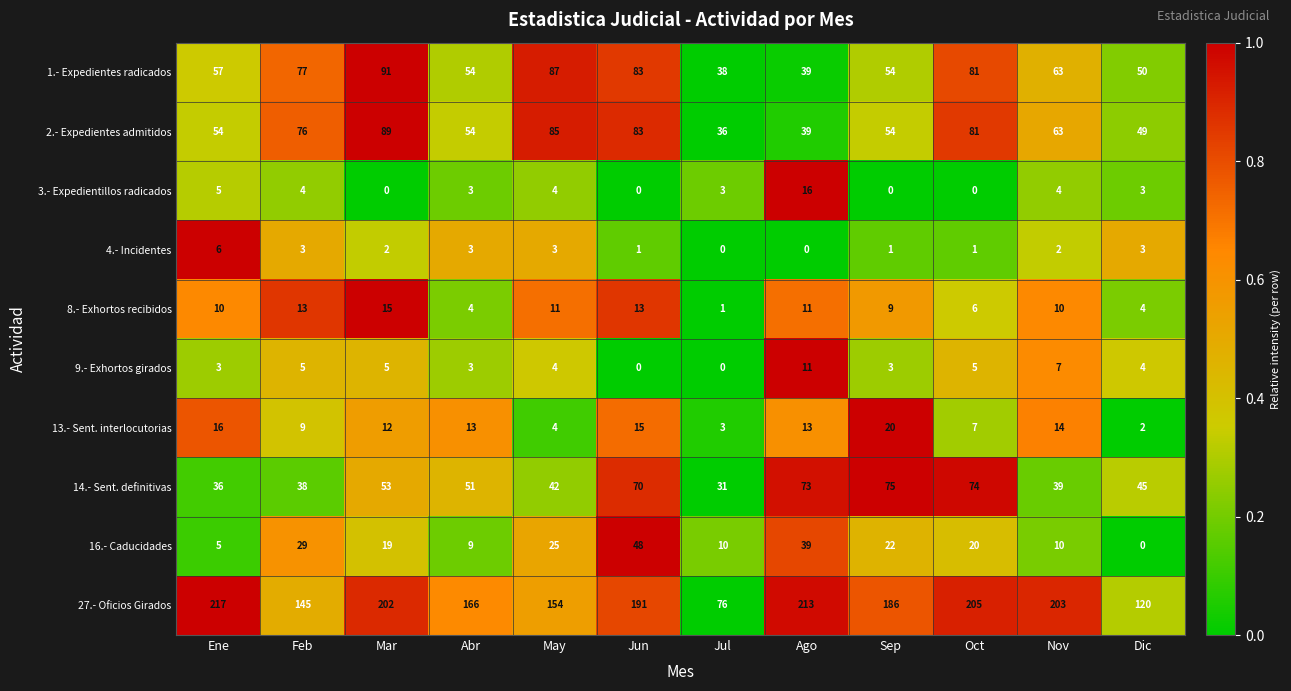

What is the approximate value of 3.- Expedientillos radicados at Jul, to the nearest 5?

5